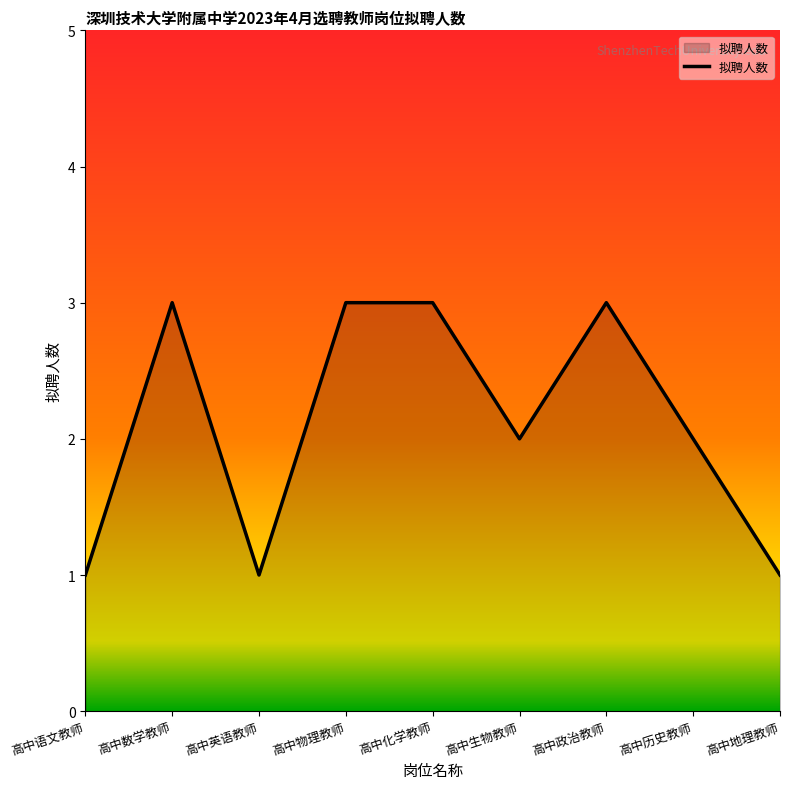

What value does the data have at 高中物理教师?

3